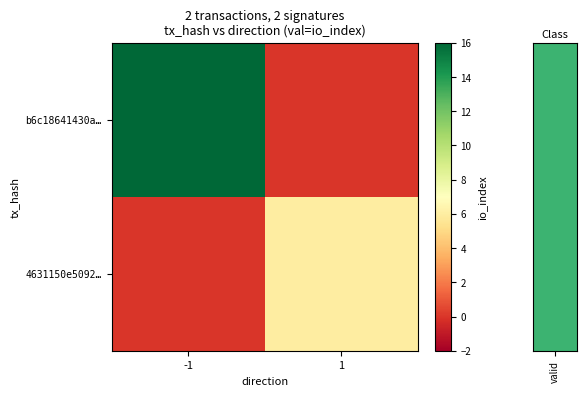

Which category has the highest value across all series?

-1